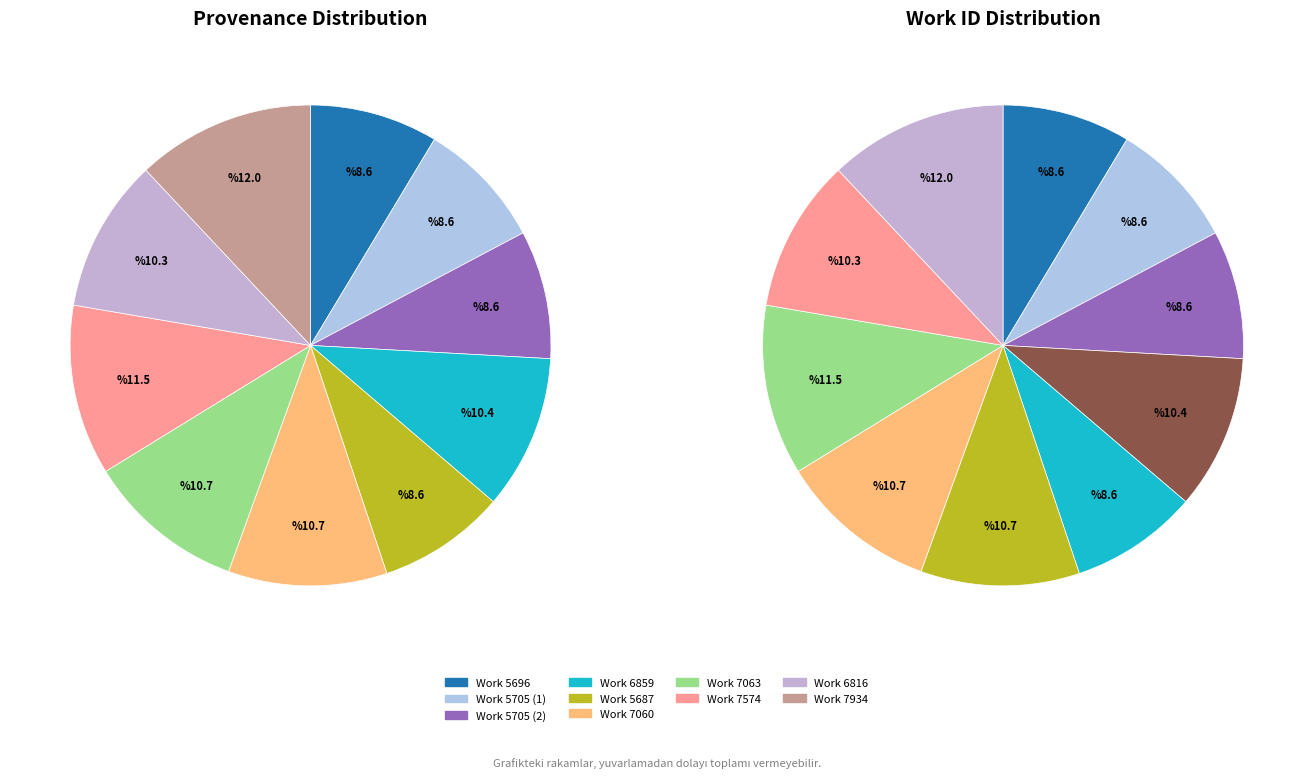

What percentage do Work 5705 (2) and Work 7574 together represent?

20.1%